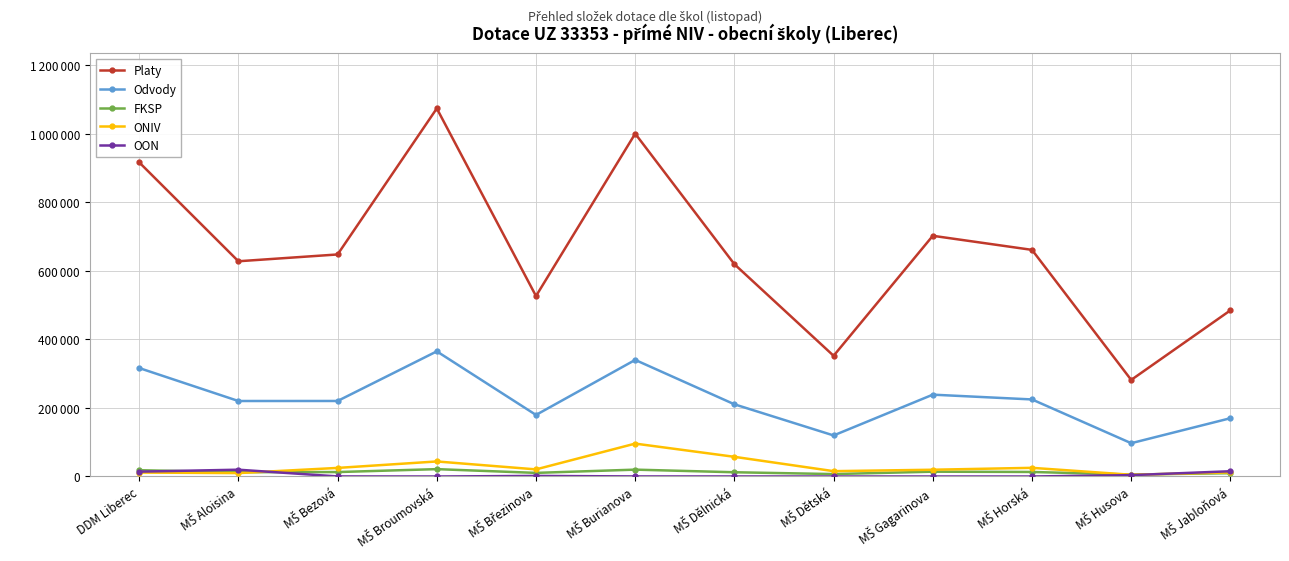

Where is the first local minimum for ONIV?

MŠ Aloisina